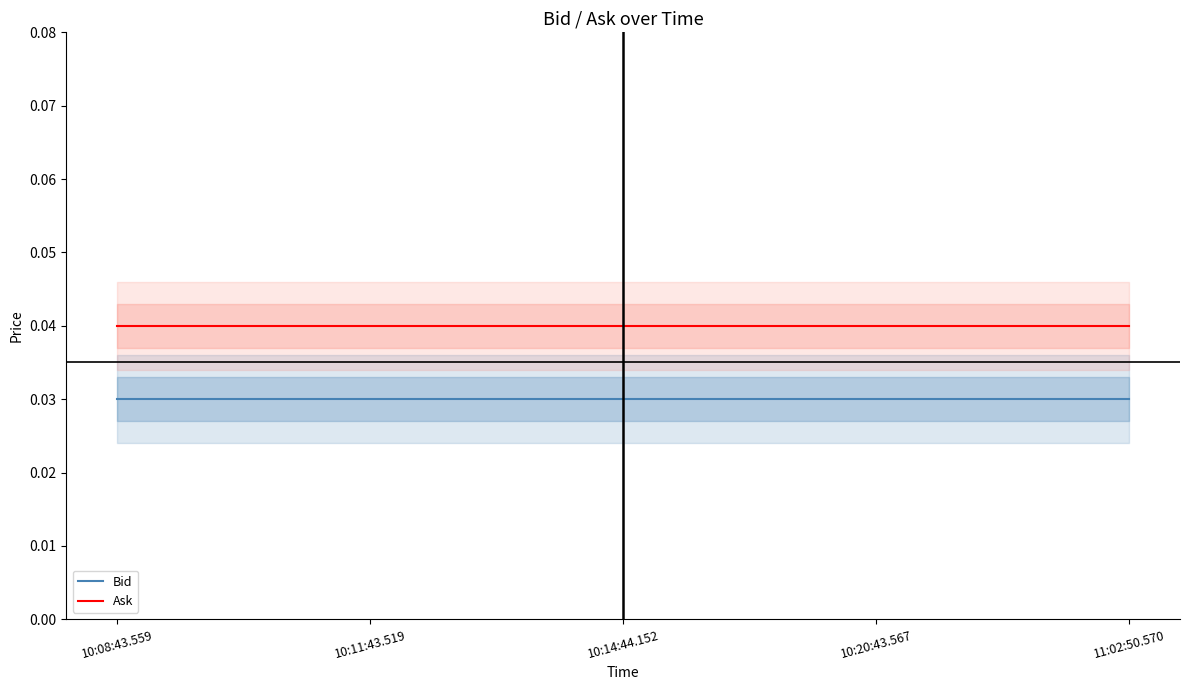

True or false: Bid and Ask cross at least once.

False